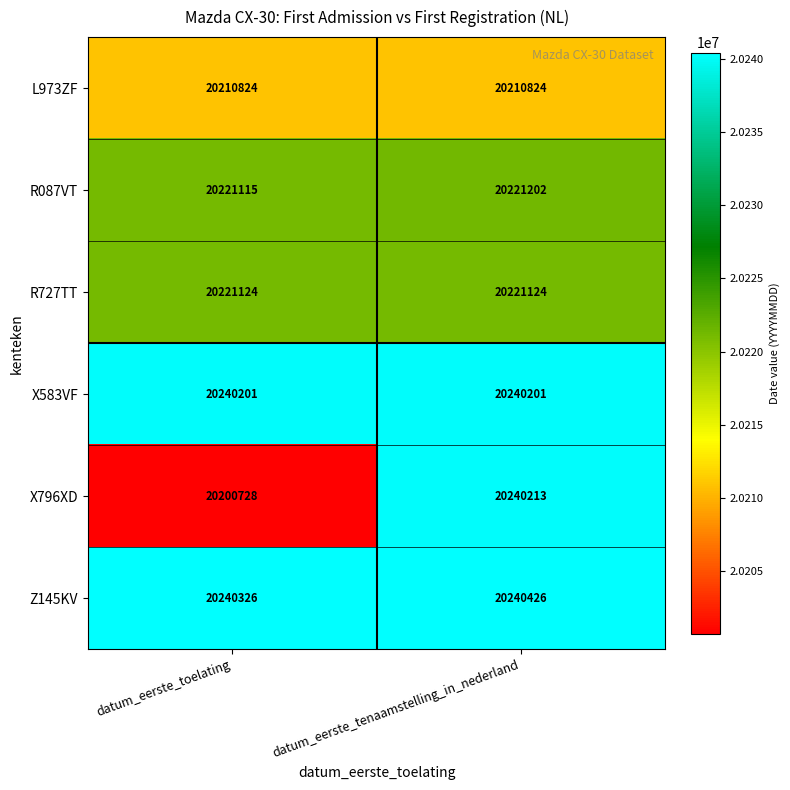

Which category has the lowest value in the Z145KV series?

datum_eerste_toelating